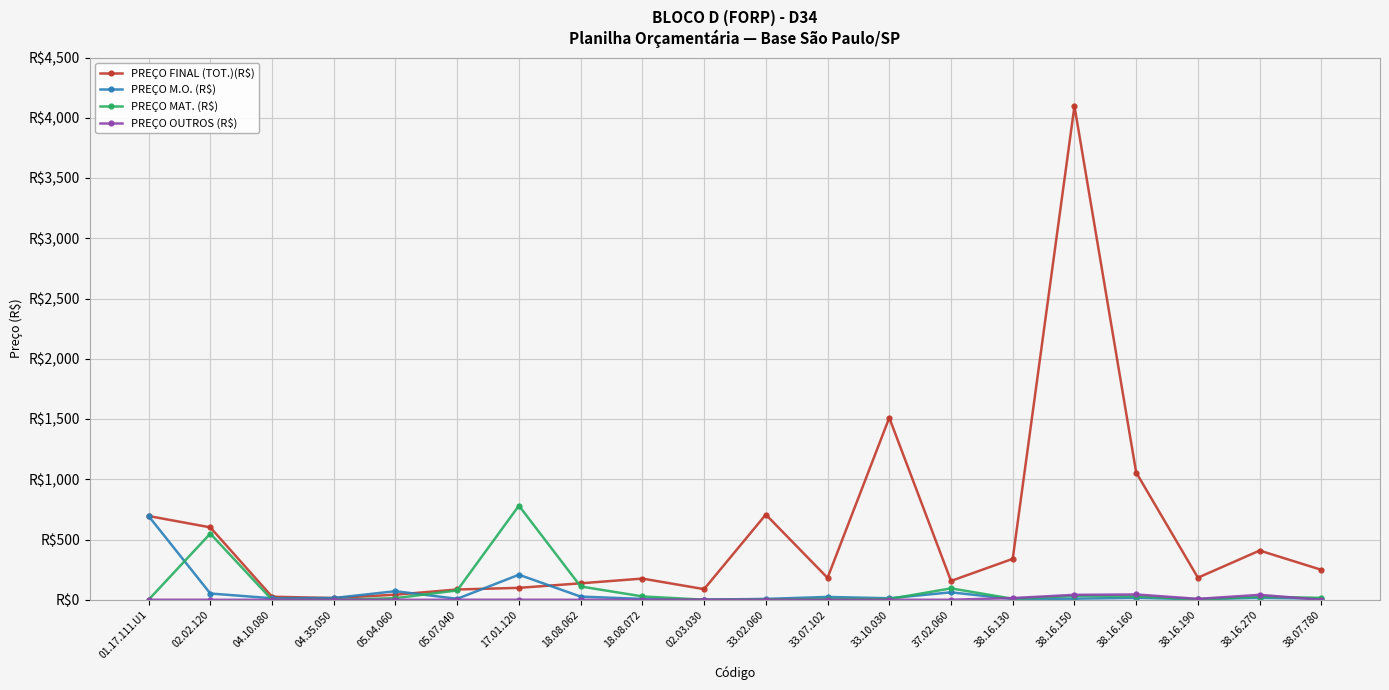

What is the label of the 20th point from the left?

38.07.780